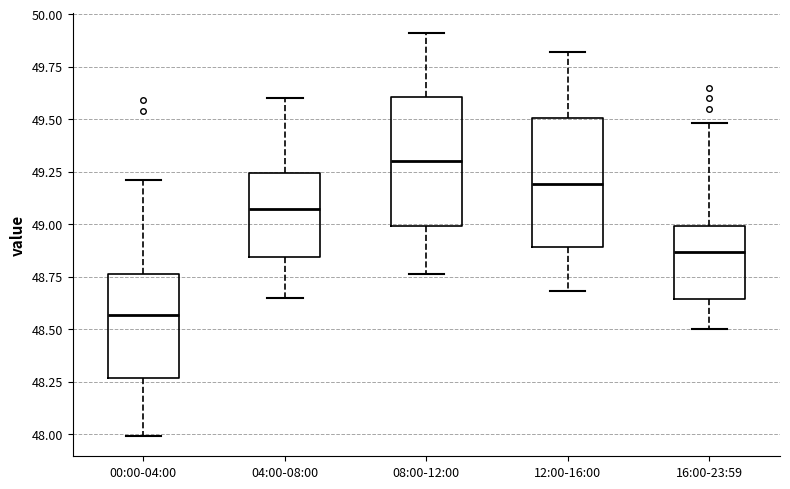

Reading left to right, transcribe this box plot: for each box, give where its median line is, the range the box spans, and where its two whiskers end, as read against the y-axis. The values are not printed on the chart, so give them approximately, as read against the axis.

00:00-04:00: median 48.55, box 48.25 to 48.75, whiskers 48.00 to 49.20
04:00-08:00: median 49.05, box 48.85 to 49.25, whiskers 48.65 to 49.60
08:00-12:00: median 49.30, box 49.00 to 49.60, whiskers 48.75 to 49.90
12:00-16:00: median 49.20, box 48.90 to 49.50, whiskers 48.70 to 49.80
16:00-23:59: median 48.85, box 48.65 to 49.00, whiskers 48.50 to 49.50